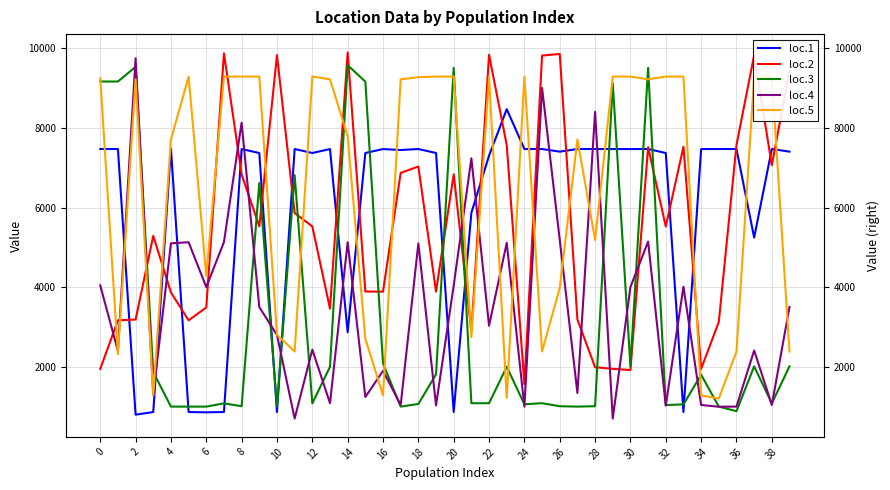

Which series ends up on top after the final intersection of loc.5 and loc.2?

loc.2